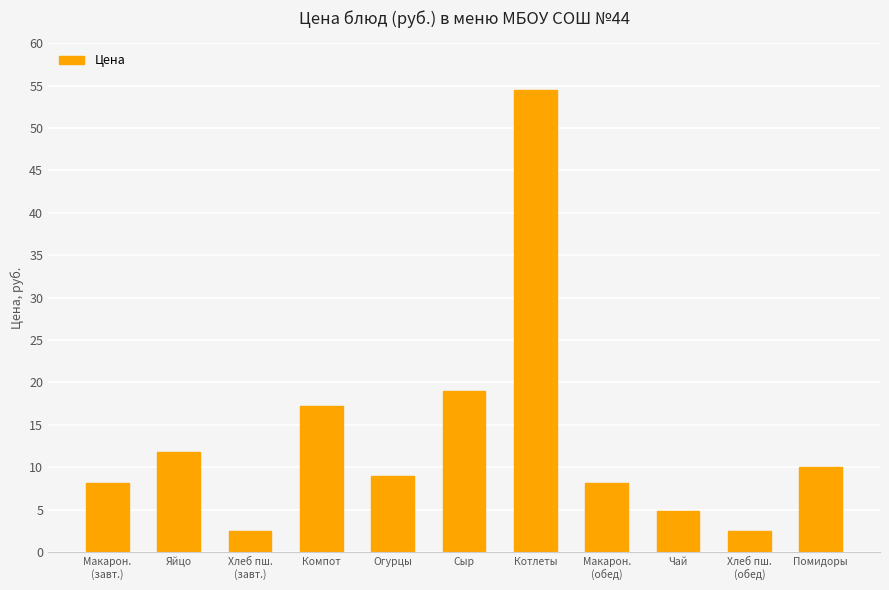

What is the greatest value displayed?

54.5